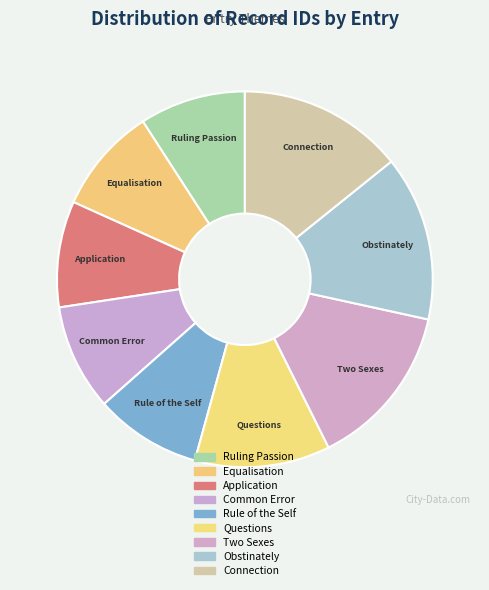

Is the sum of Connection and Rule of the Self greater than half?

No